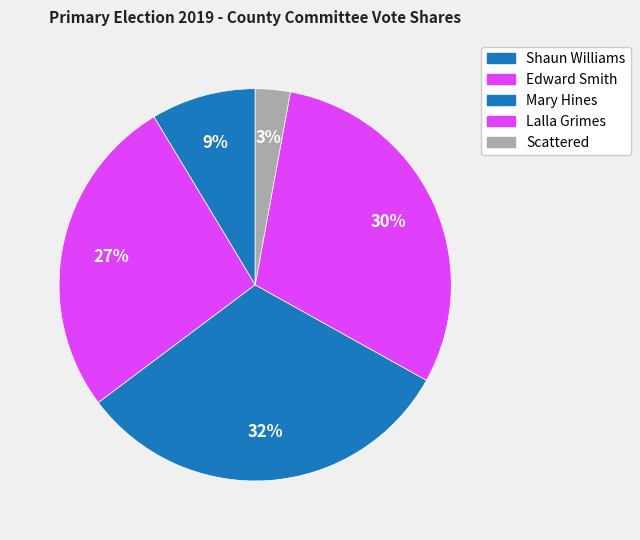

To the nearest percent, what percentage of the pie is Mary Hines?

32%